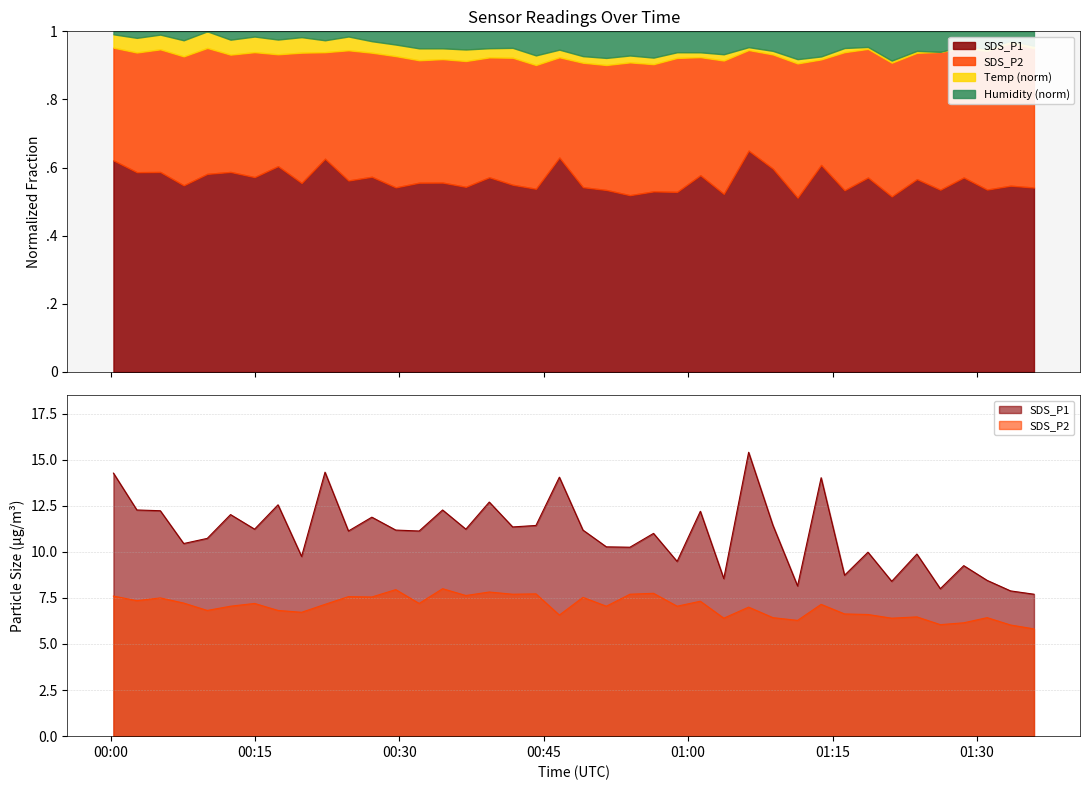

True or false: SDS_P1 and SDS_P2 cross at least once.

False